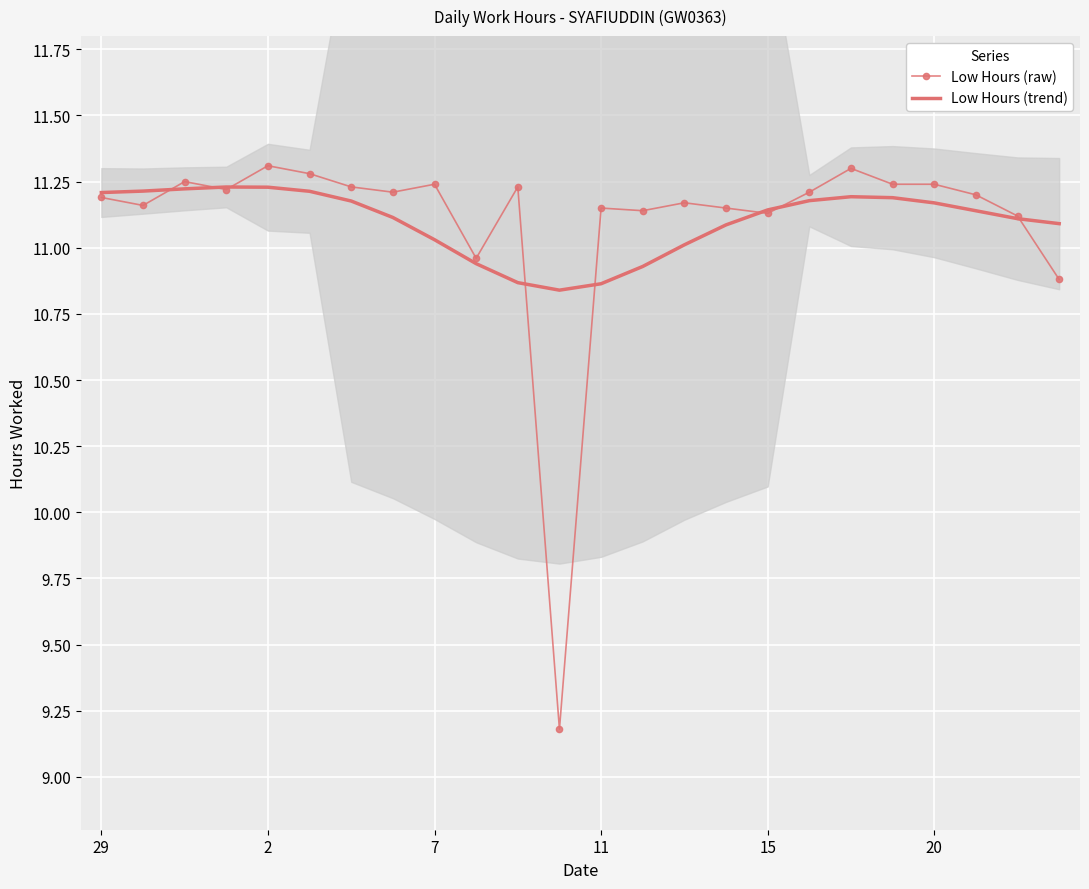

True or false: Low Hours (raw) and Low Hours (trend) cross at least once.

True